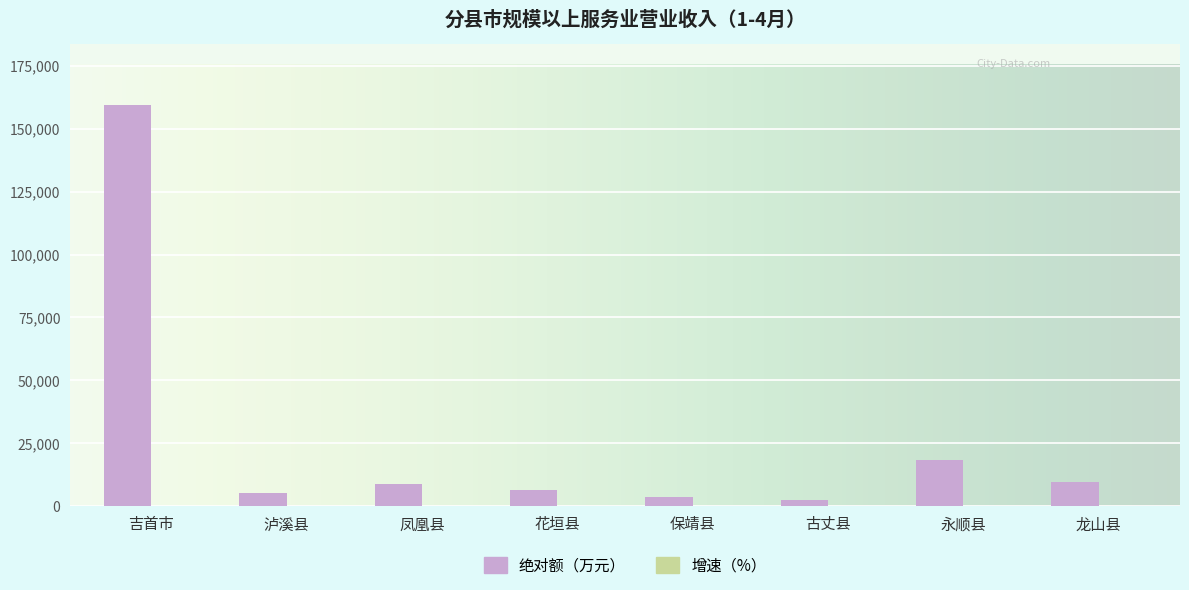

Which series changed the most between 古丈县 and 永顺县?

绝对额（万元）